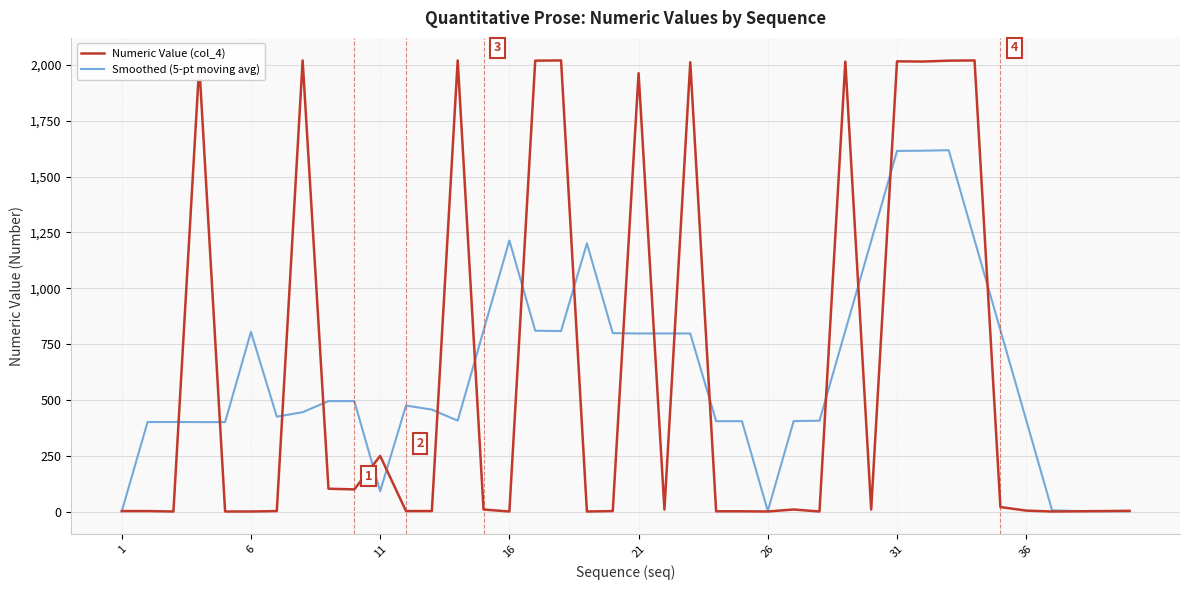

What is the maximum value shown in the chart?

2020.0